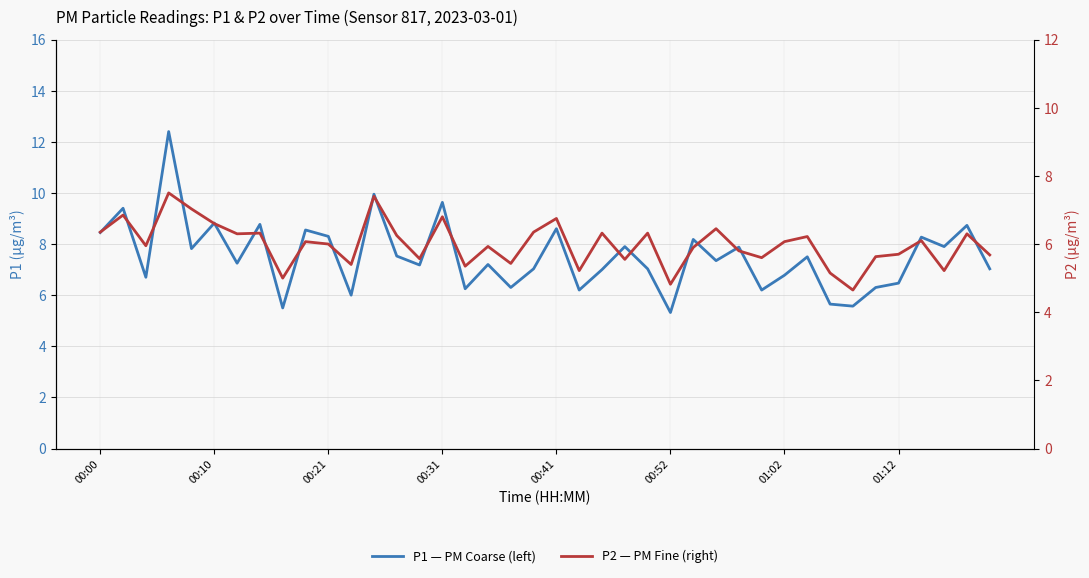

At which label does P1 (left) first exceed 7?

00:00